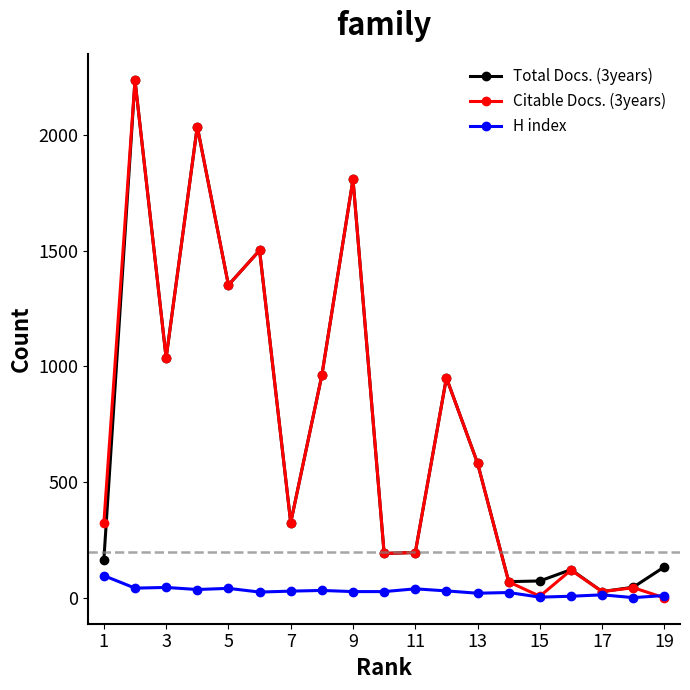

What is the maximum value for H index?

96